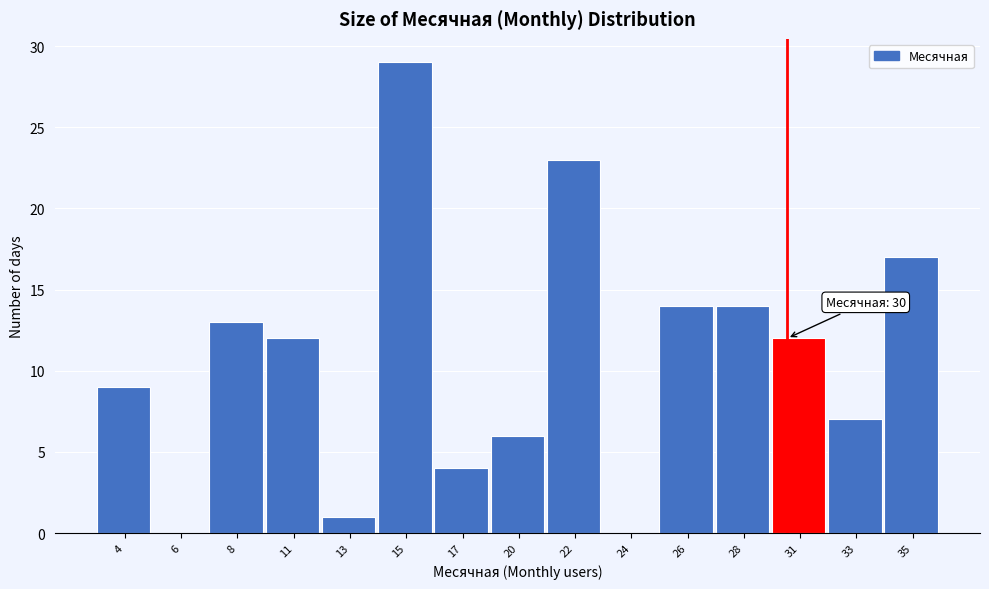

Reading left to right, transcribe all the data shown in this chart.

4=9	6=0	8=13	11=12	13=1	15=29	17=4	20=6	22=23	24=0	26=14	28=14	31=12	33=7	35=17